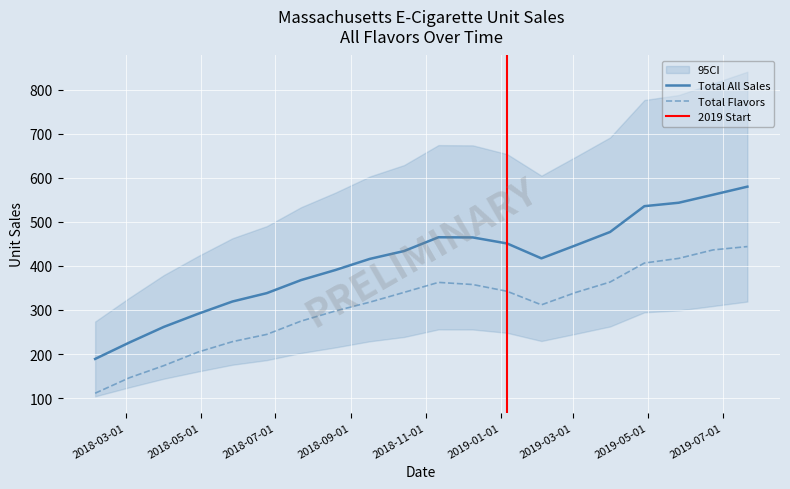

True or false: Tobacco-Flavored and Total Flavors intersect in this chart.

False